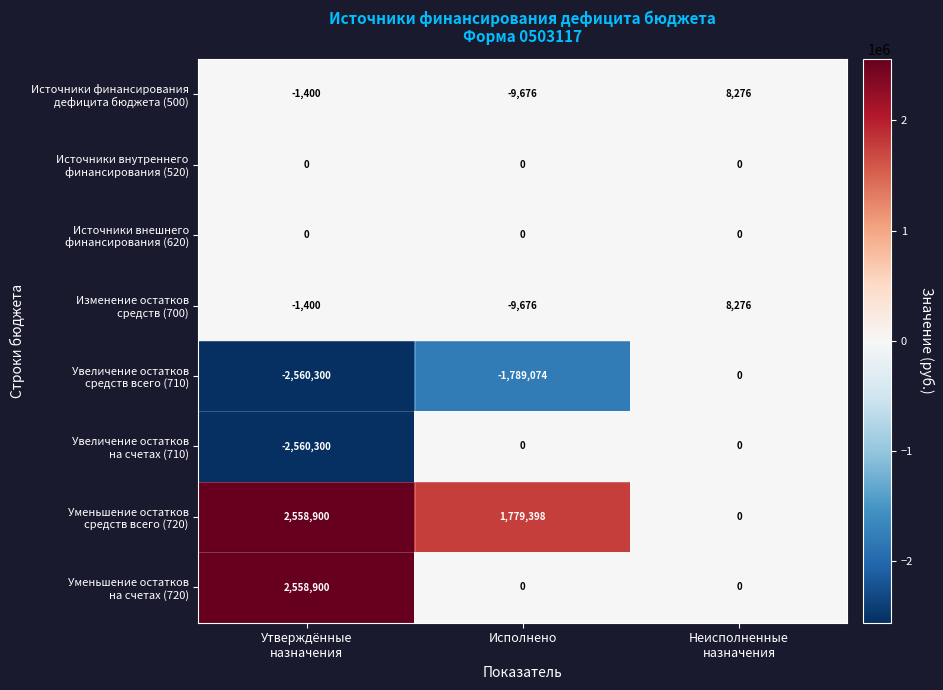

What is the minimum value shown in the chart?

-2560300